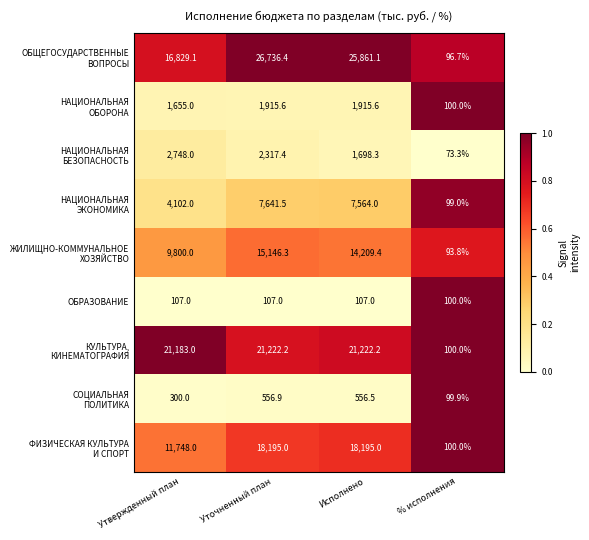

What is the spread (max minus min) of values at Исполнено?

25754.1